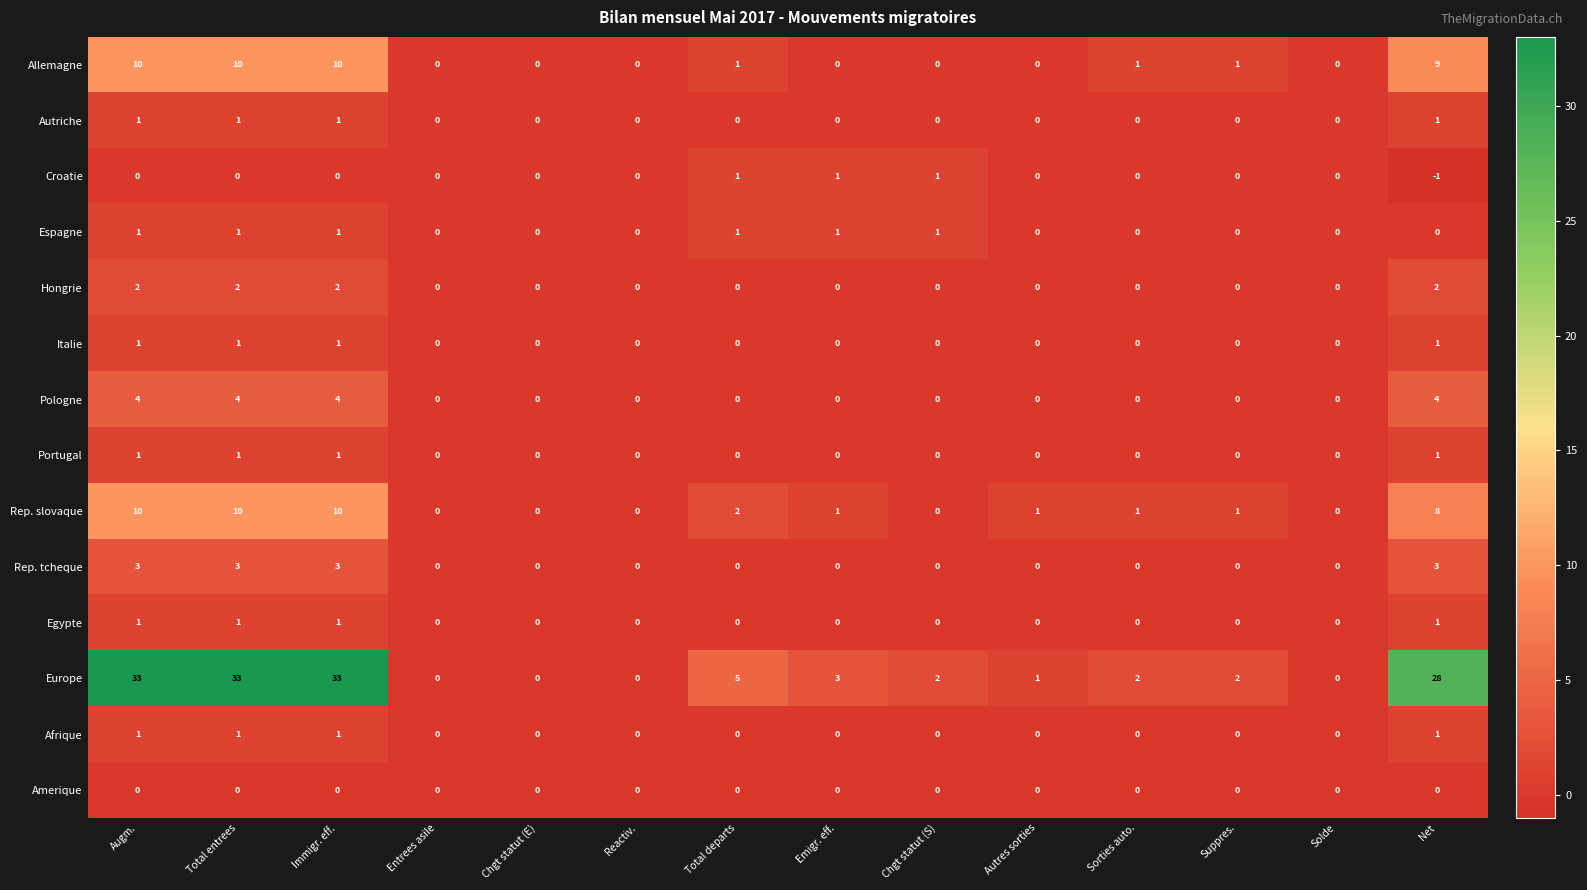

What is the difference between the maximum and second lowest values in the Rep. slovaque series?

10